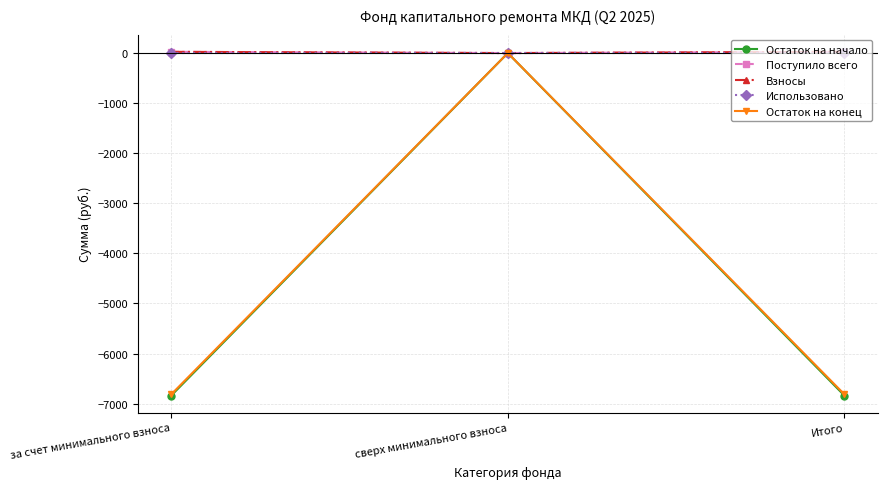

Does the chart have visible grid lines?

Yes